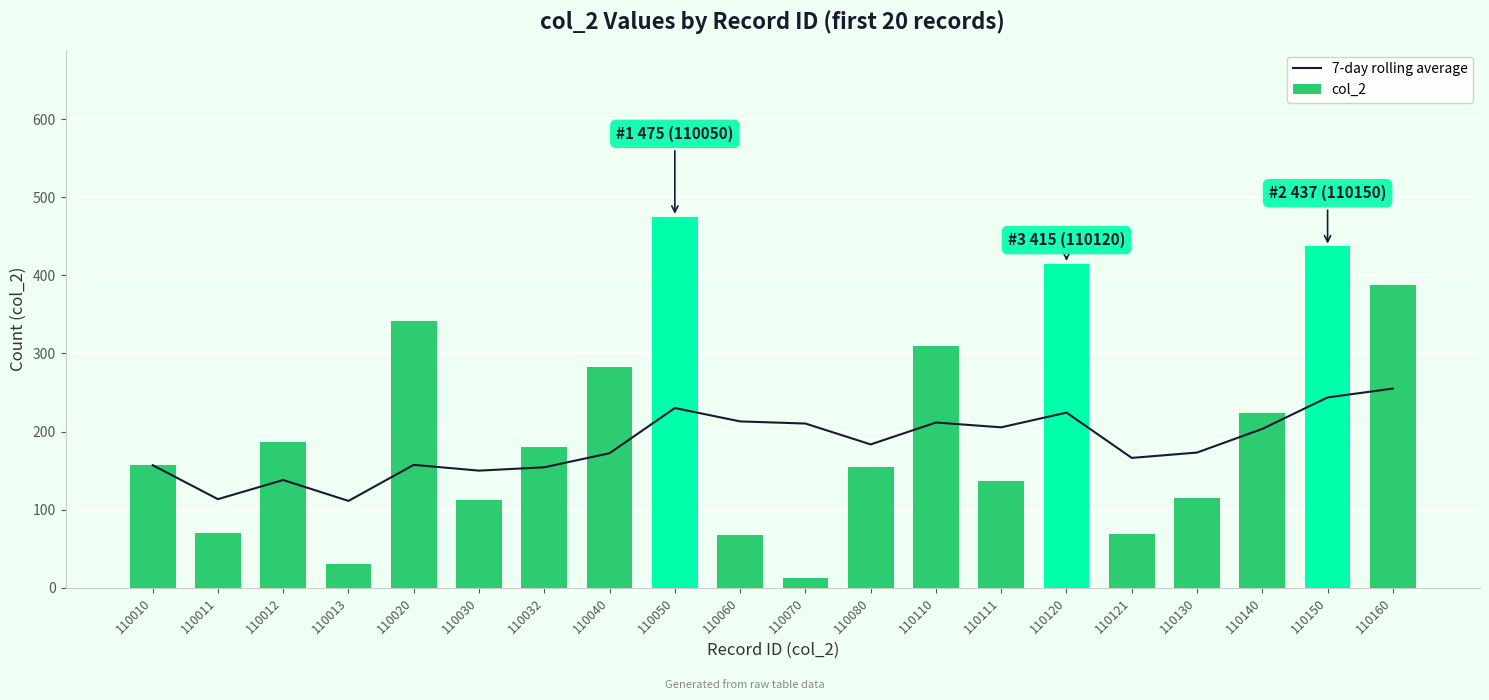

At which label is col_2 closest to 243?

110140